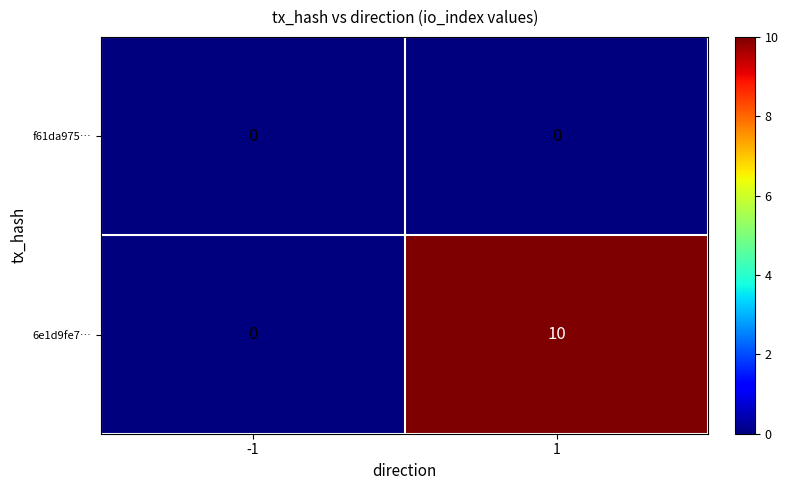

List the series in order of their peak value, highest first.

6e1d9fe7…, f61da975…